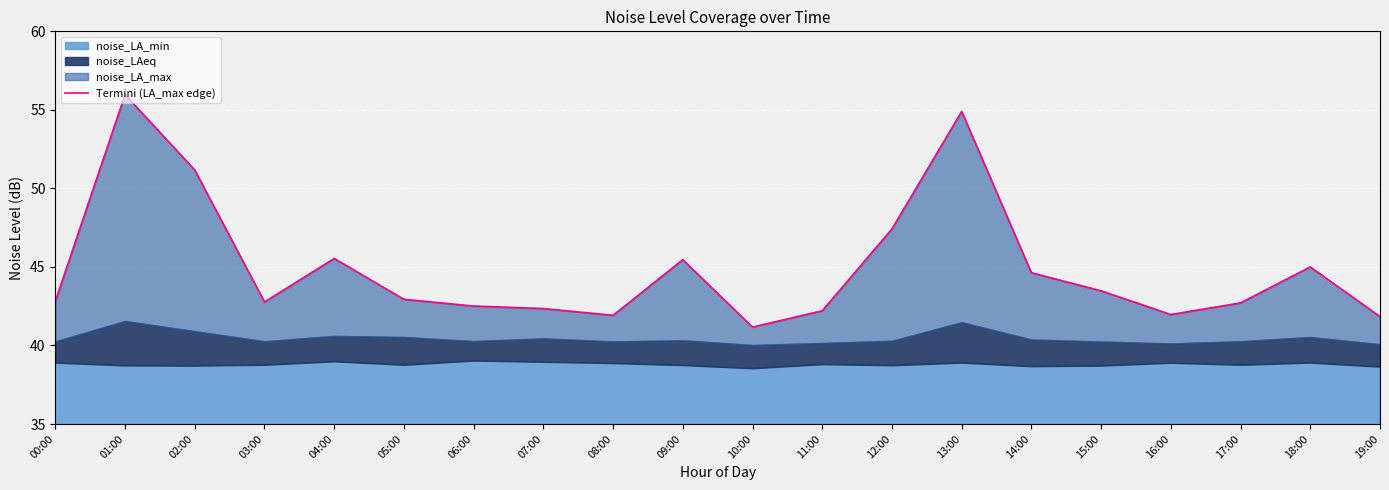

What is the difference between the values at 12:00 and 08:00?

5.5